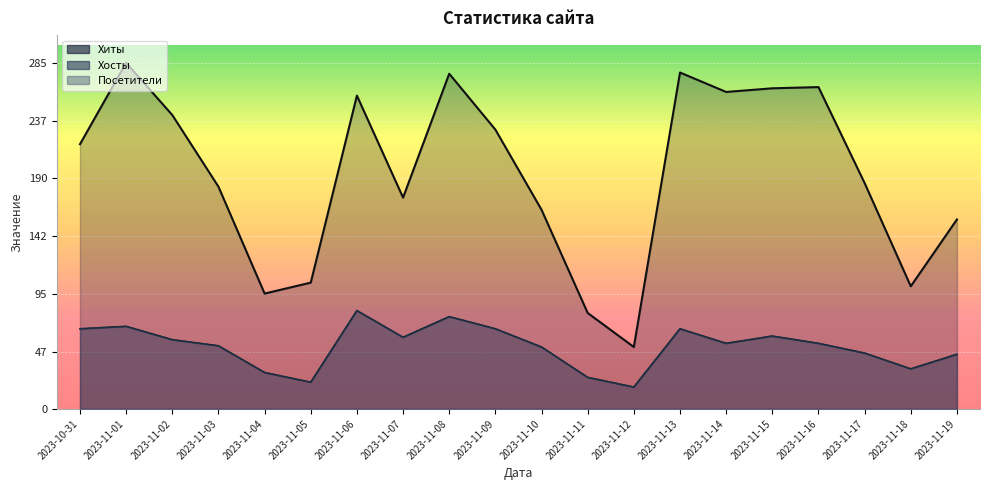

Which series changed the most between 2023-11-05 and 2023-11-09?

Хиты